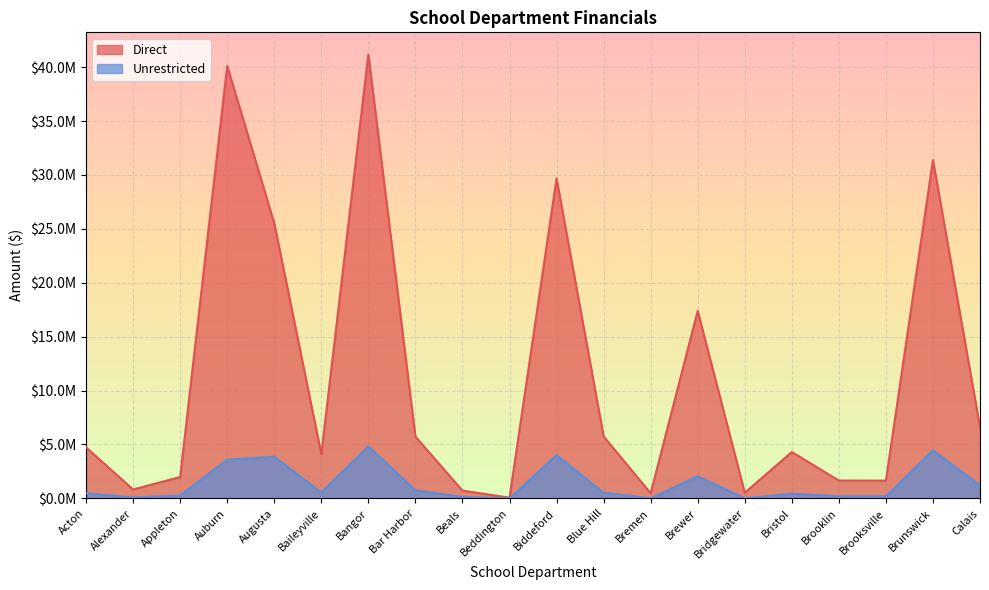

Does the chart display data point markers on the line(s)?

No